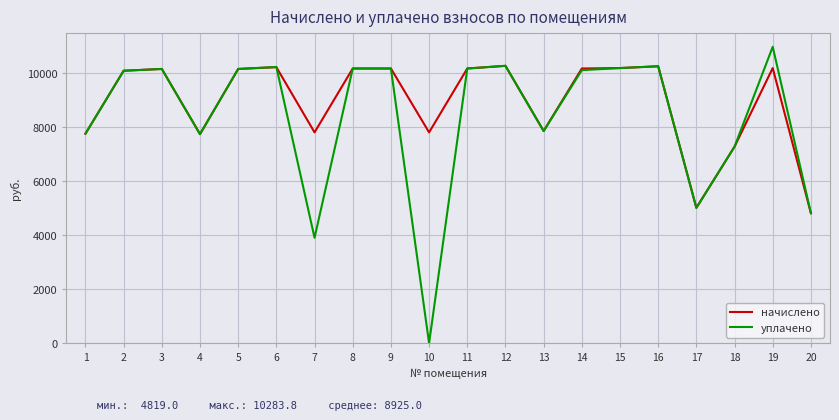

What is the maximum value shown in the chart?

10989.4